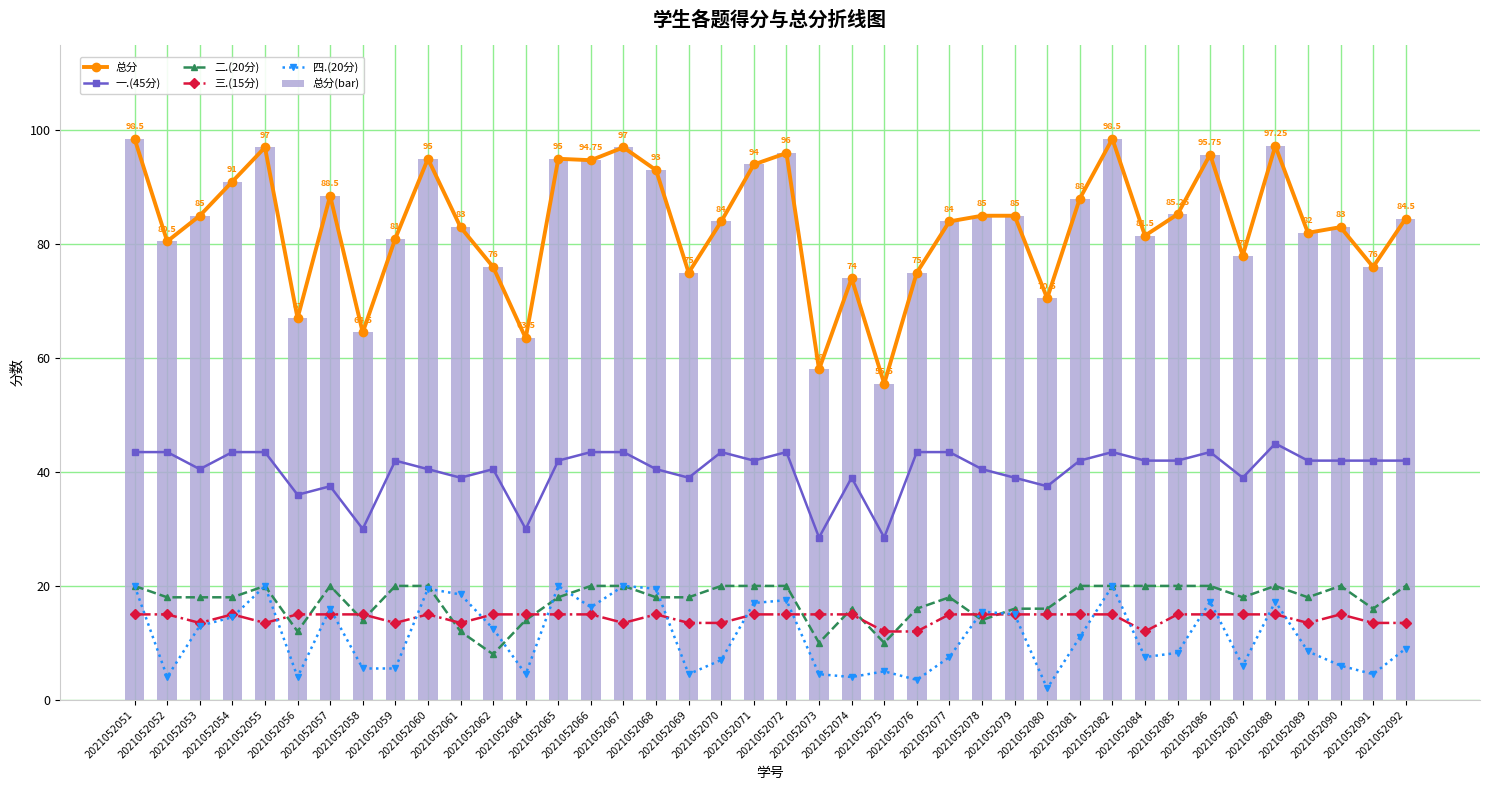

What is the sum of the 二.(20分) values at 2021052077 and 2021052086?

38.0